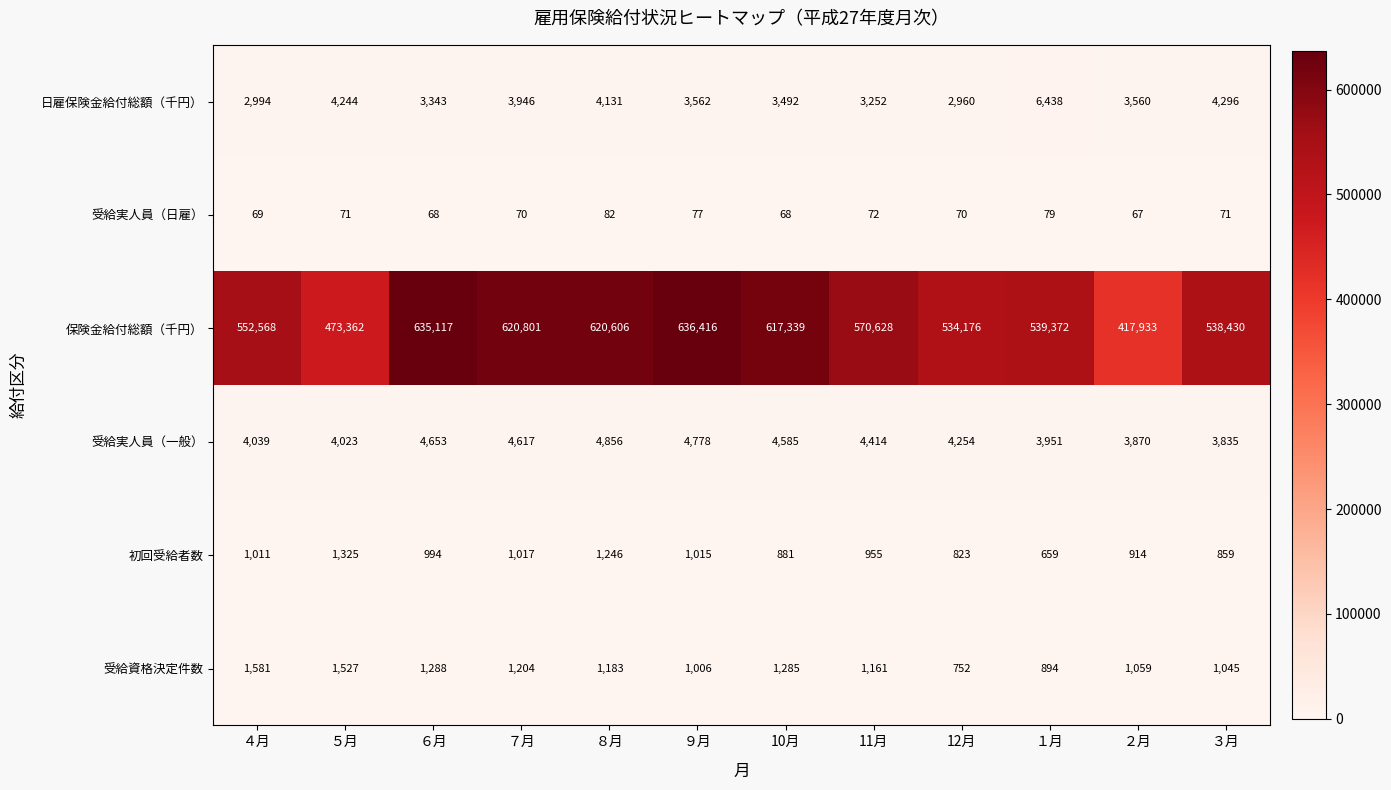

Is it true that 受給実人員（一般） equals 4778 at ９月?

True